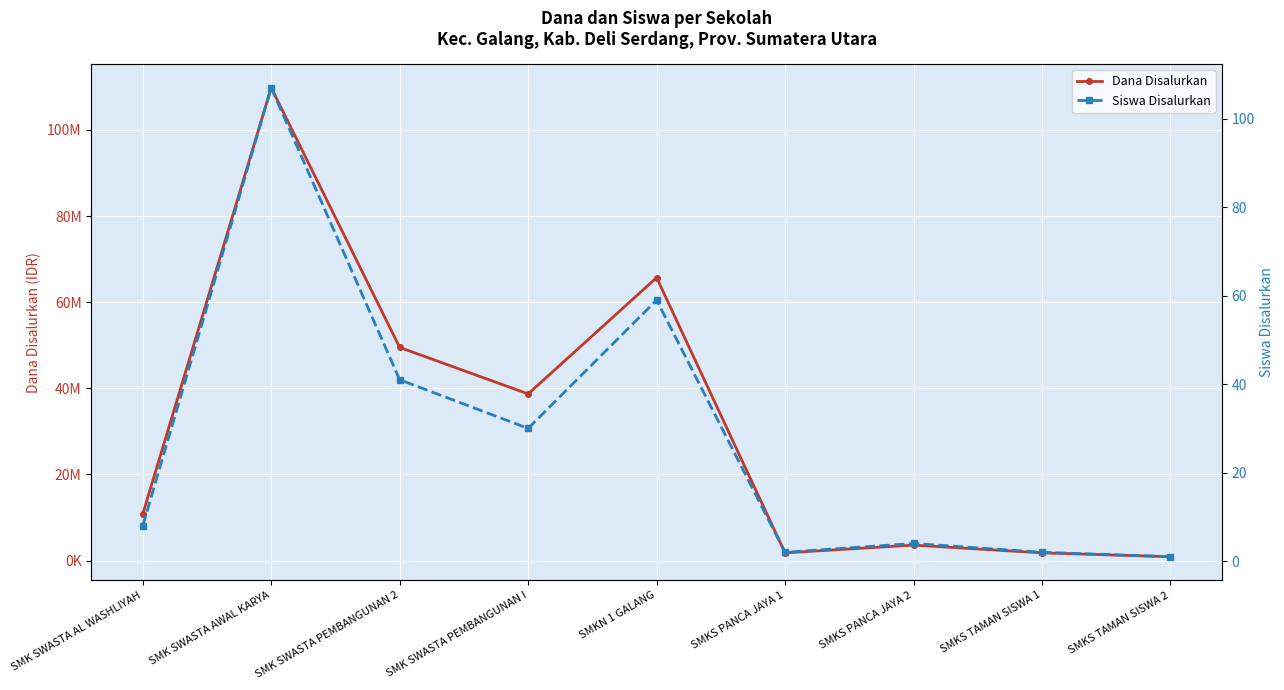

Which category has the highest value in the Dana Disalurkan series?

SMK SWASTA AWAL KARYA